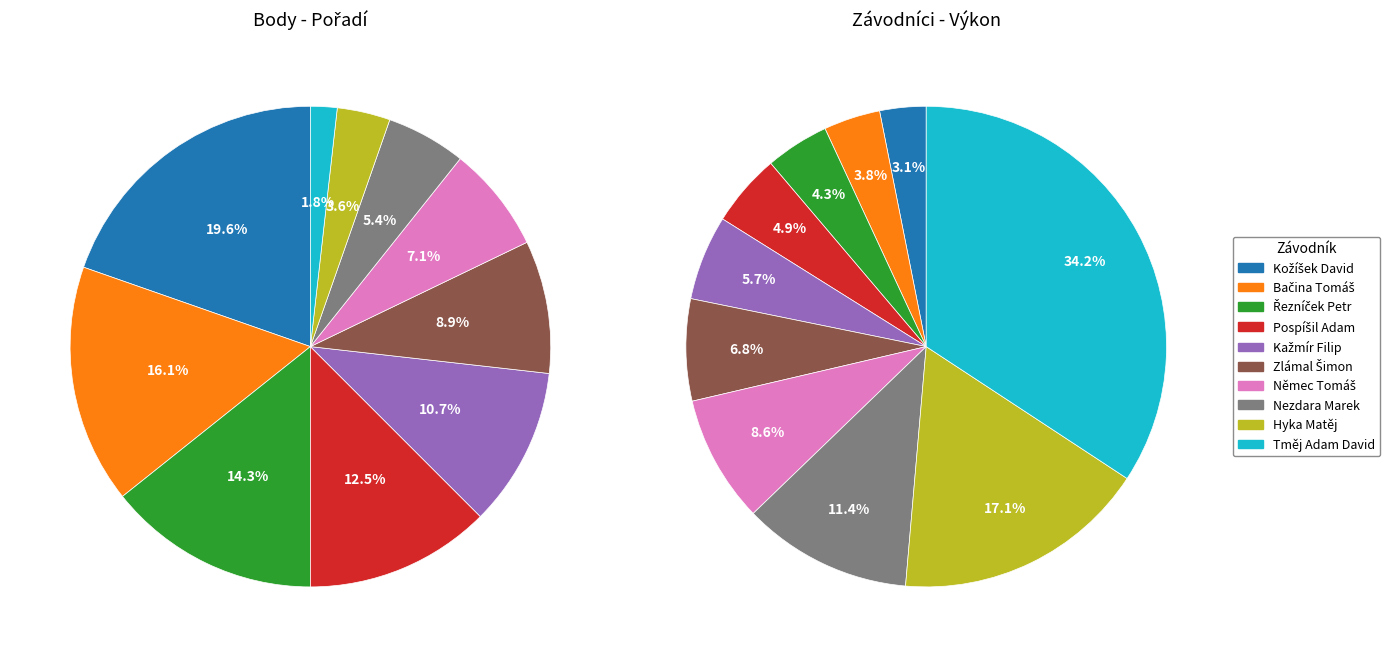

Is there any slice that represents more than half of the pie?

No